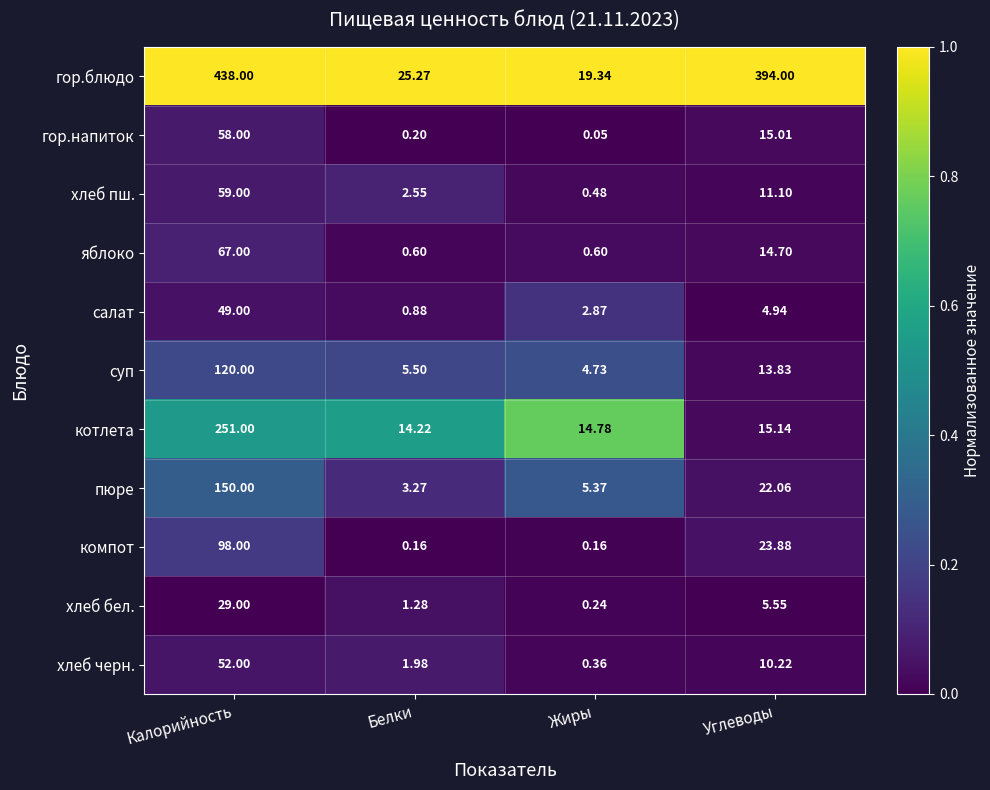

At which label does салат first exceed 4?

Калорийность